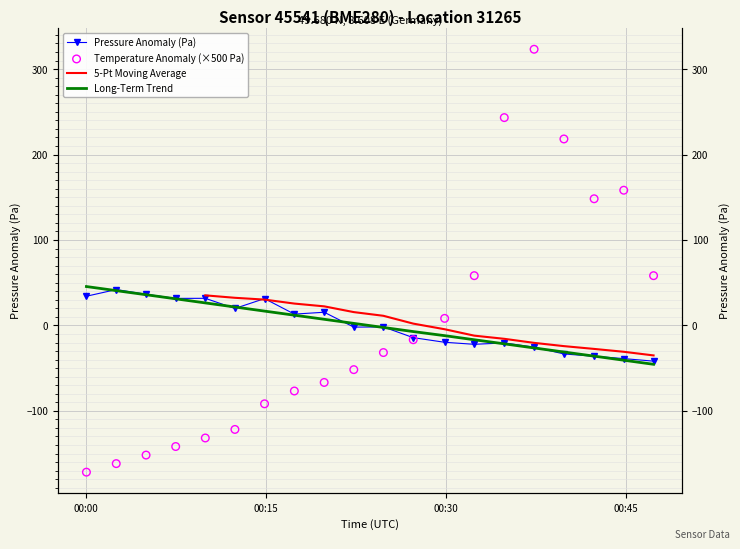

Which series contains the lowest Y value?

temperature